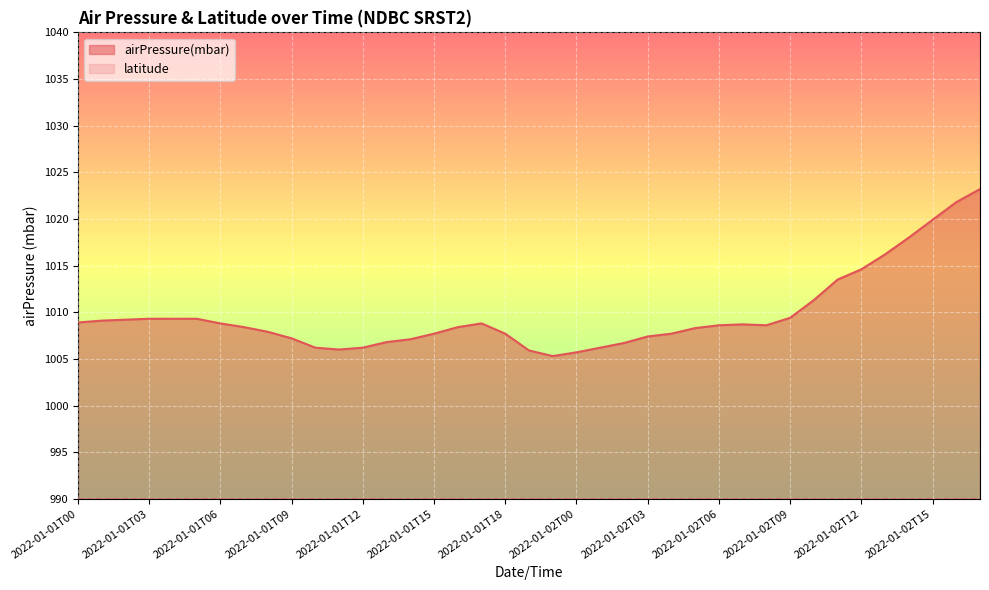

What is the sum of the values at 2022-01-02T11 and 2022-01-01T13?

2020.3